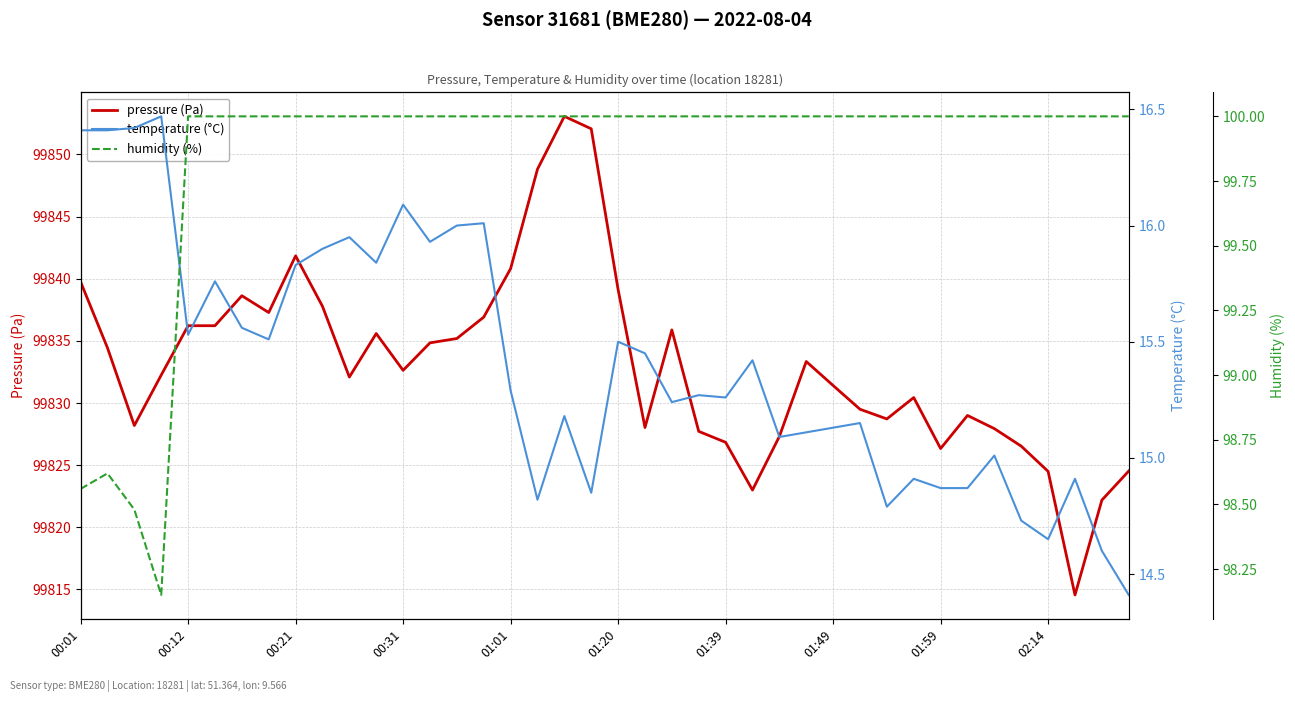

What is the minimum value shown in the chart?

14.4